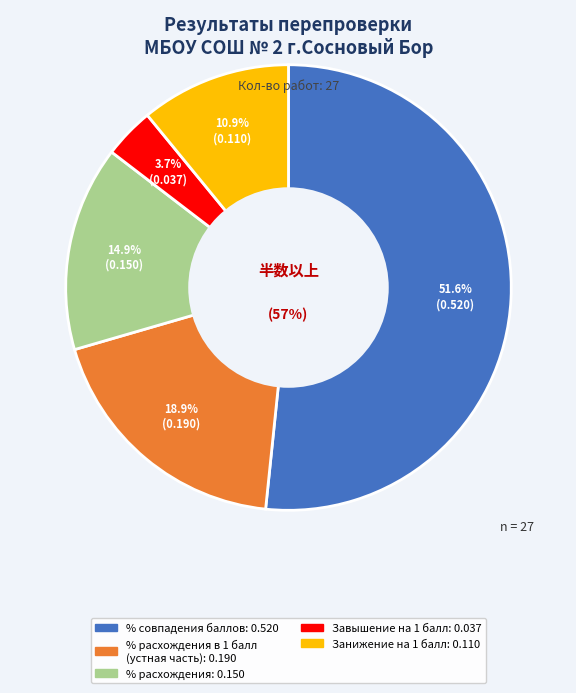

Between % расхождения and % совпадения баллов, which is larger?

% совпадения баллов